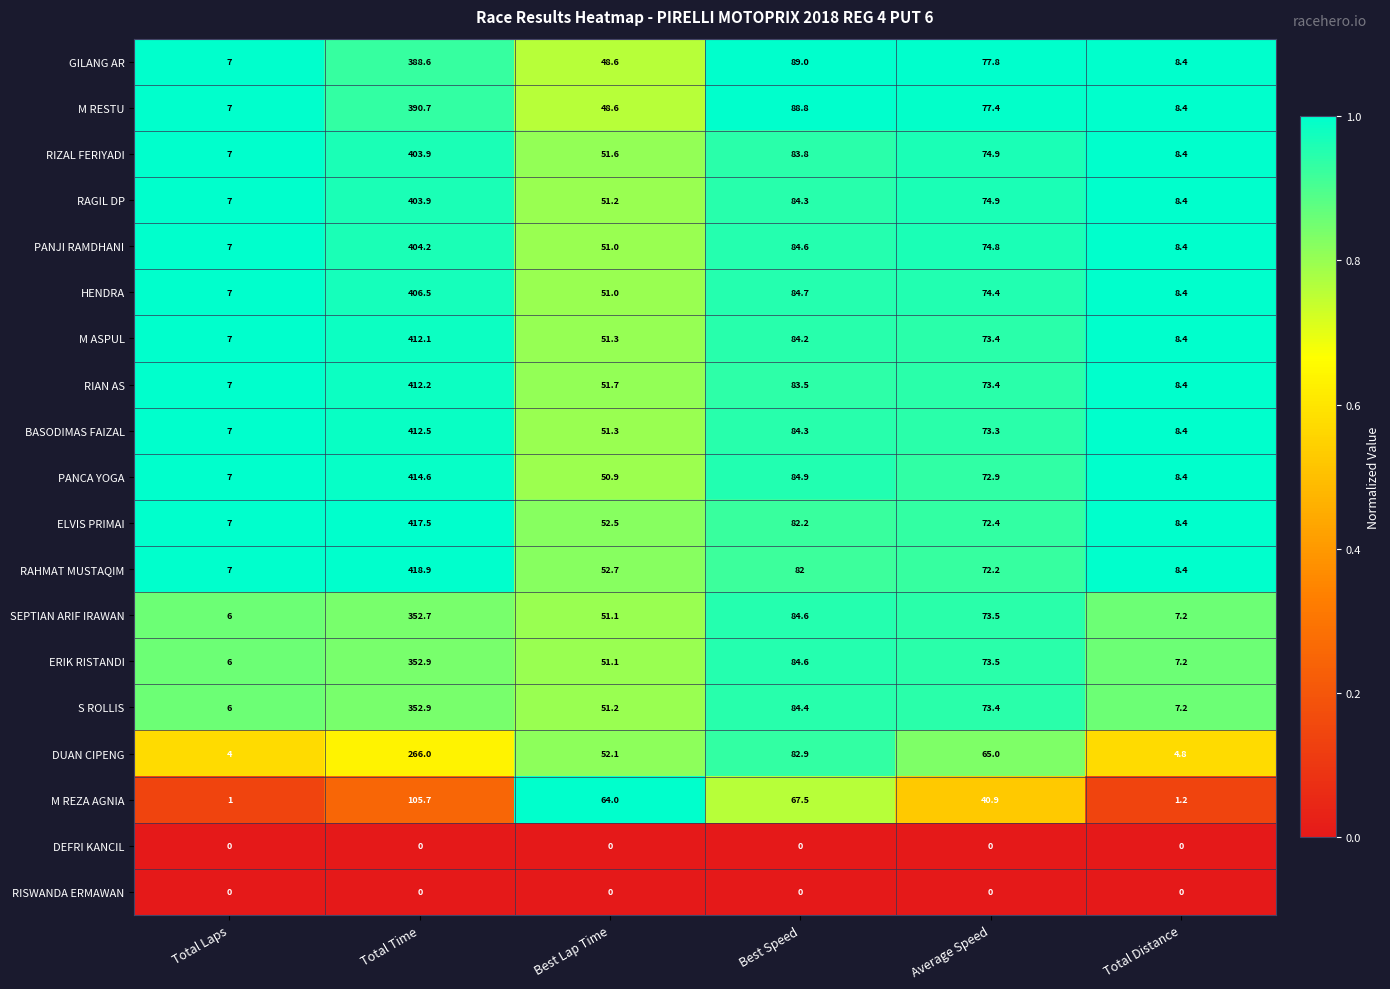

Rank the categories by RAGIL DP value from lowest to highest.

Total Laps, Total Distance, Best Lap Time, Average Speed, Best Speed, Total Time